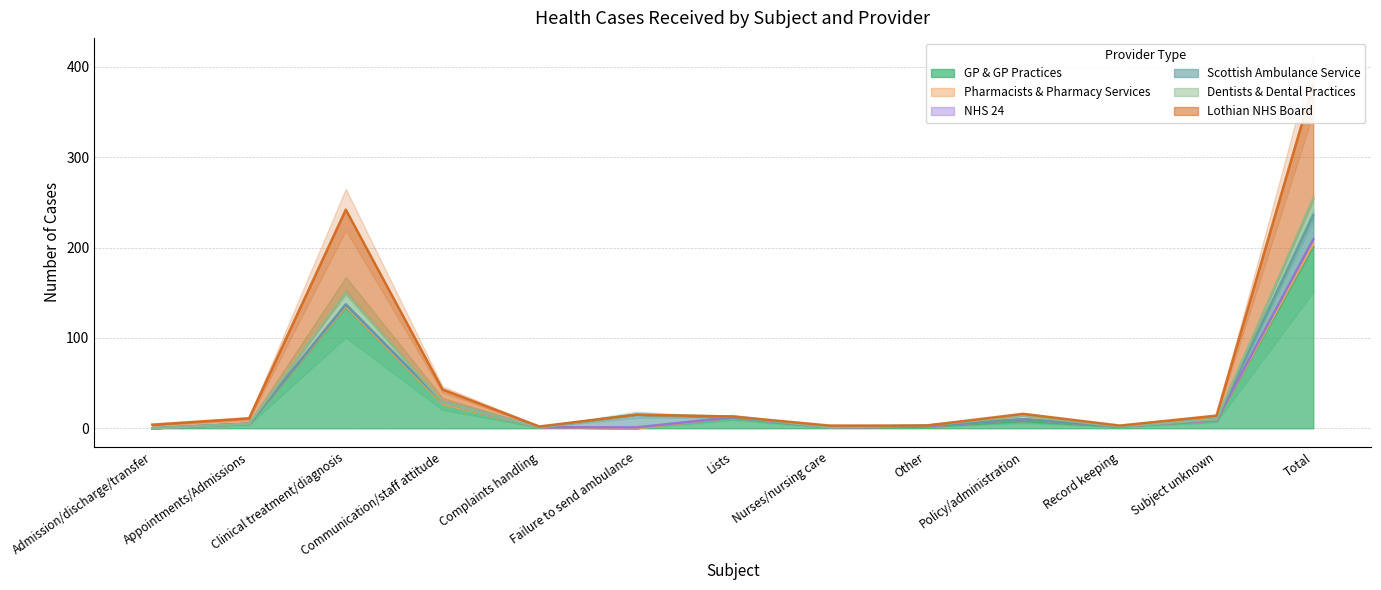

List the series in order of their peak value, lowest first.

Pharmacists & Pharmacy Services, NHS 24, Dentists & Dental Practices, Scottish Ambulance Service, Lothian NHS Board, GP & GP Practices